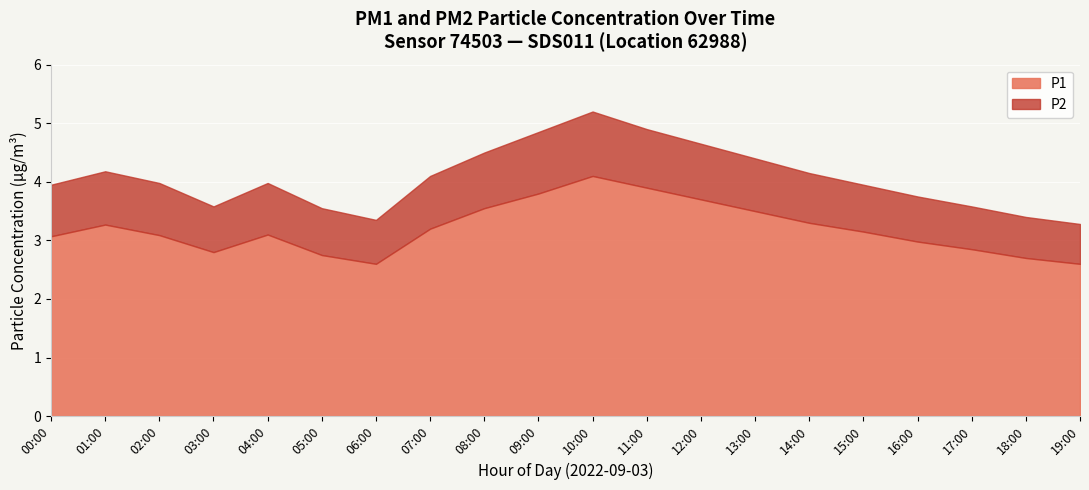

Which category has the lowest value in the P1 series?

06:00